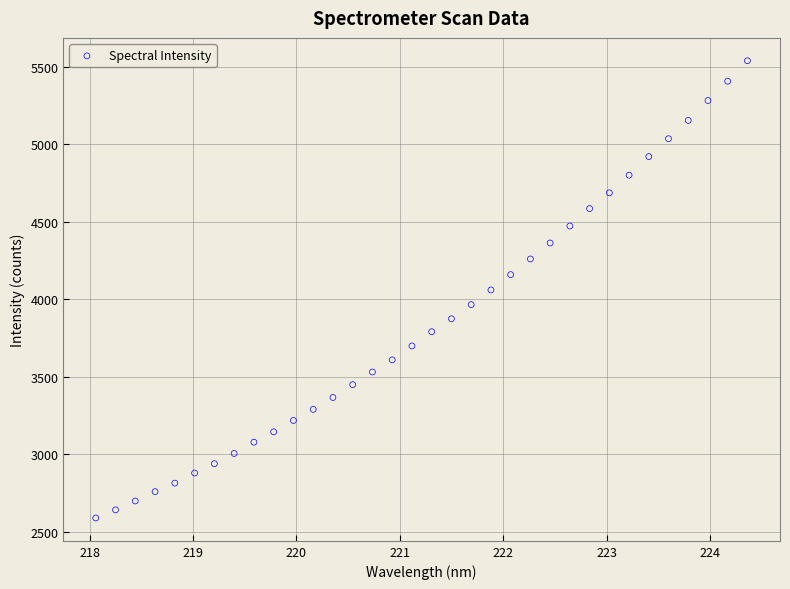

What is the range of Y values (max minus min)?

2951.5